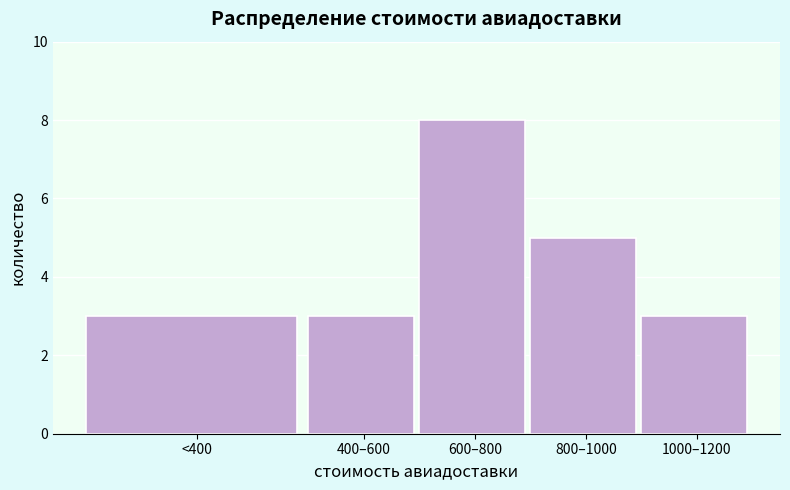

Reading left to right, list all the values displayed in this chart.

3	3	8	5	3